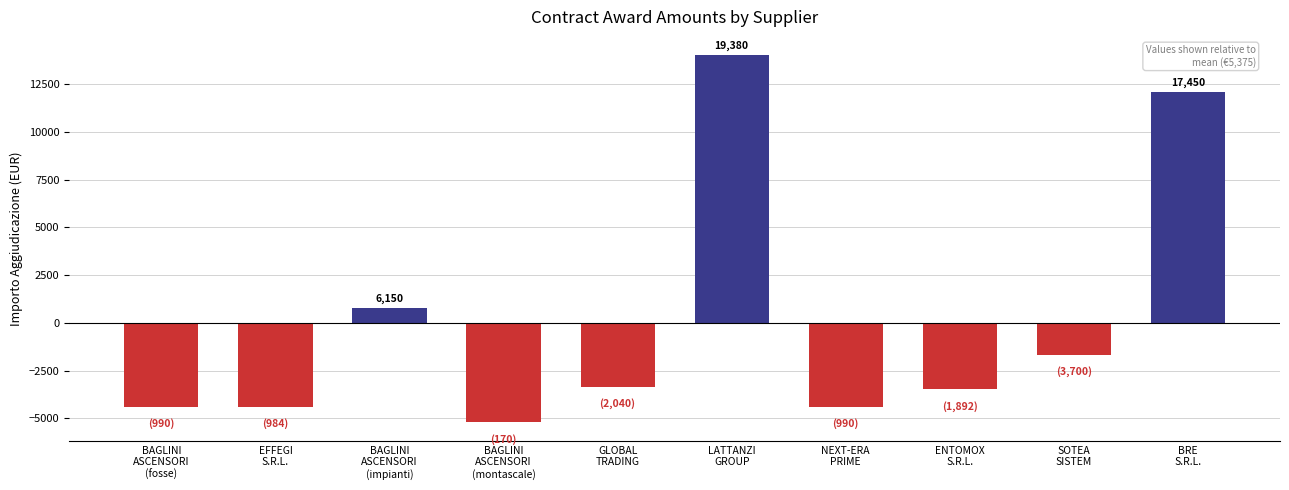

How many distinct data groups are displayed?

1